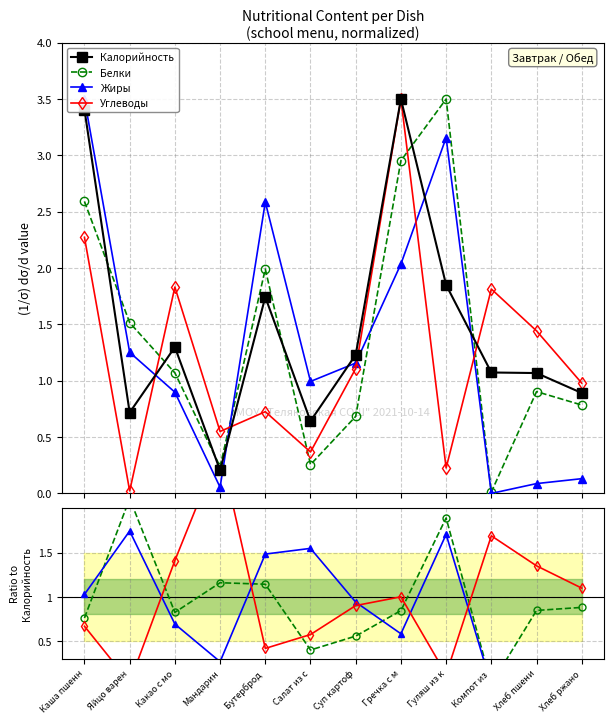

Count the number of data series in this chart.

4